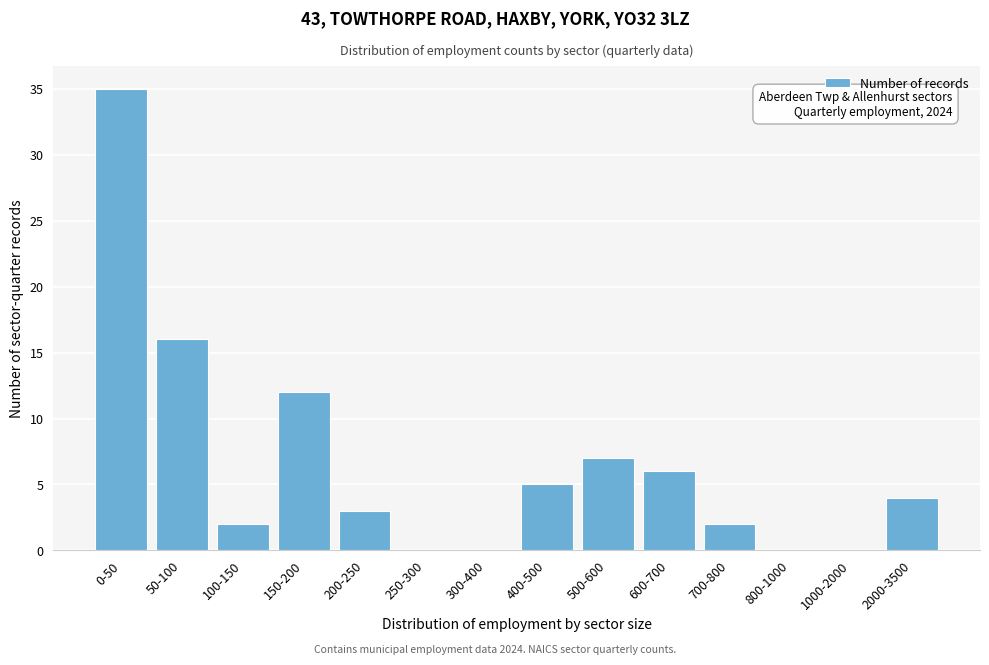

Reading right to left, transcribe all the data shown in this chart.

2000-3500=4	1000-2000=0	800-1000=0	700-800=2	600-700=6	500-600=7	400-500=5	300-400=0	250-300=0	200-250=3	150-200=12	100-150=2	50-100=16	0-50=35